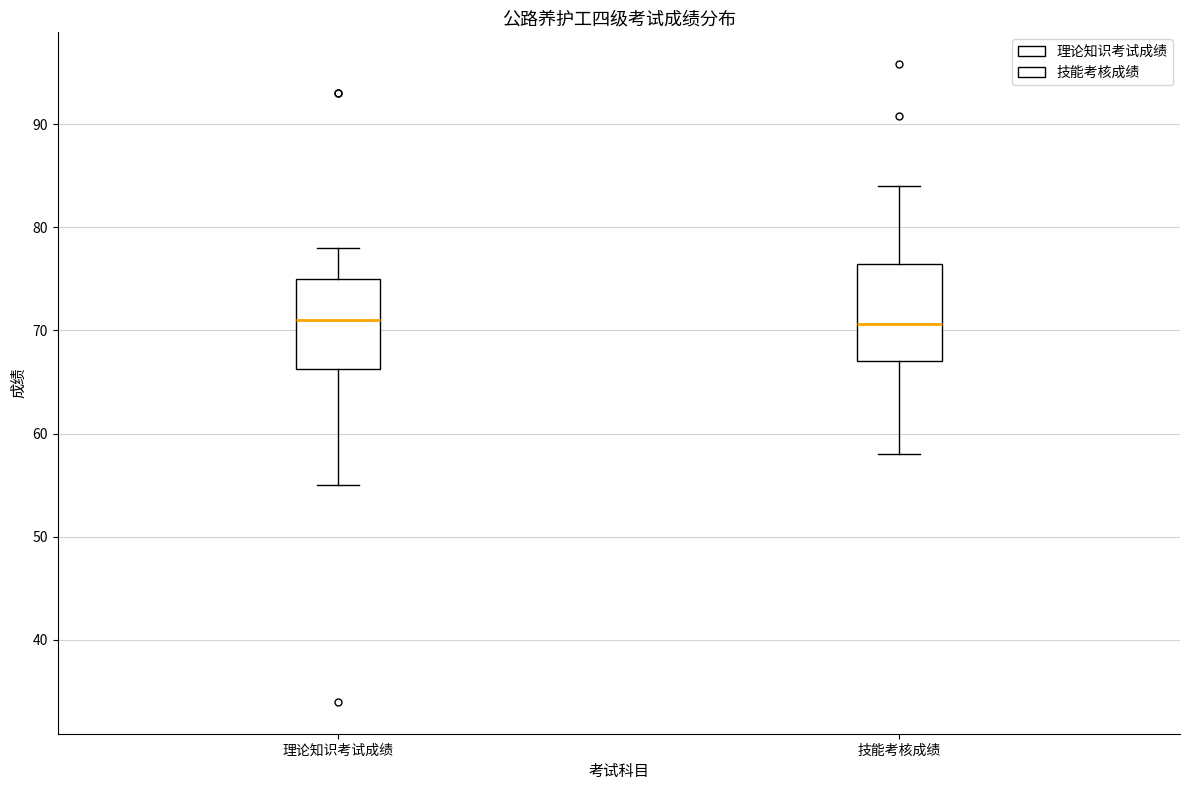

Reading left to right, read every box against the y-axis: the position of its median line, the range the box covers, and the ends of its whiskers. The values are not printed on the chart, so give them approximately, as read against the axis.

理论知识考试成绩: median 71, box 66 to 75, whiskers 55 to 78
技能考核成绩: median 71, box 67 to 76, whiskers 58 to 84